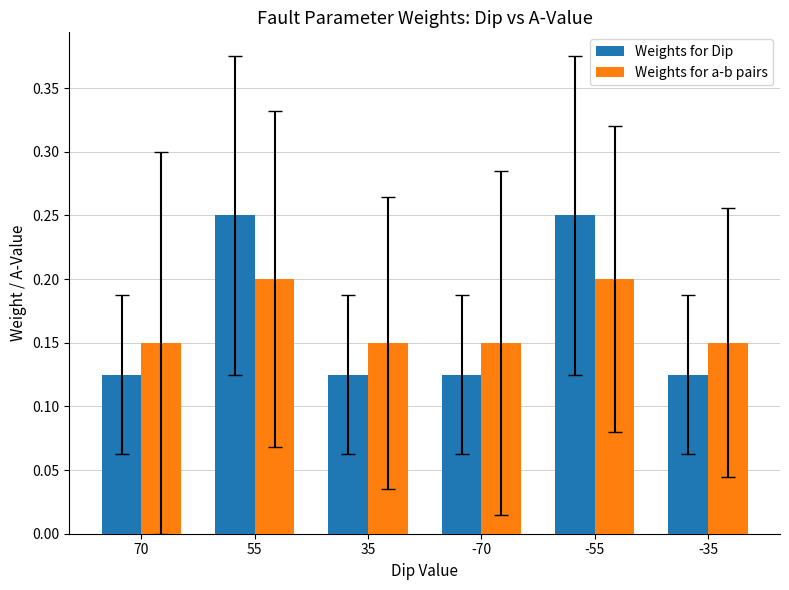

Count the Weights for a-b pairs values in the range 0 to 1.

6